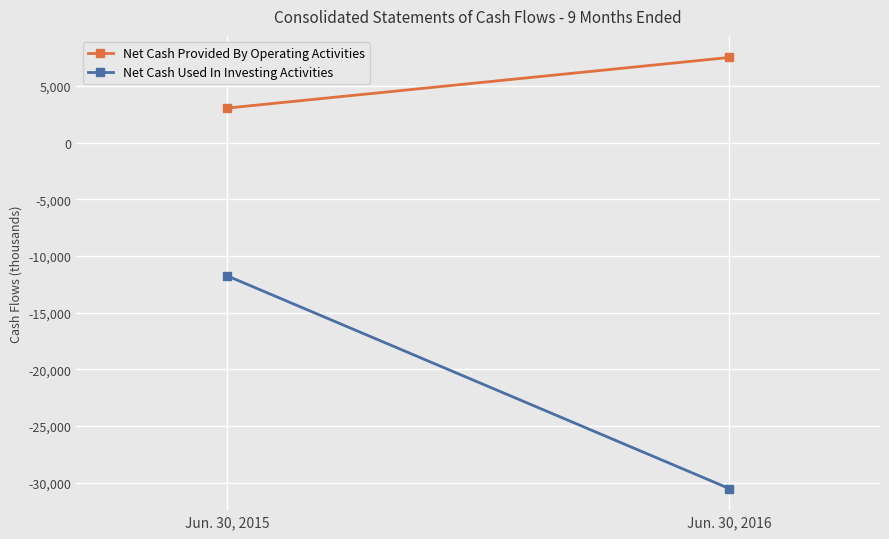

What are all the series names shown in the legend?

Net Cash Provided By Operating Activities, Net Cash Used In Investing Activities